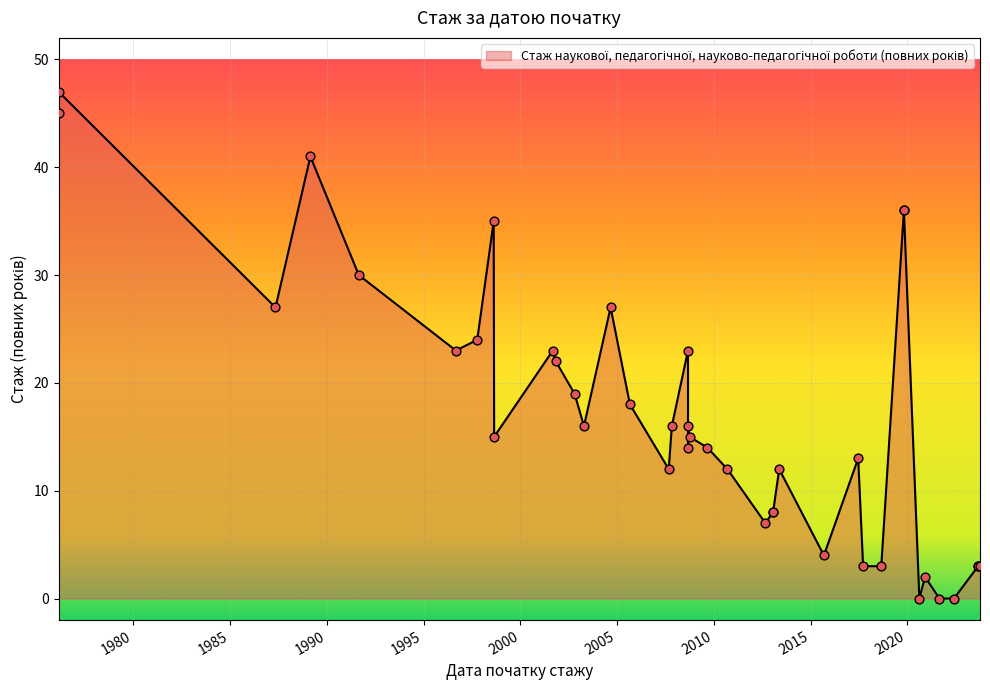

What is the ratio of the value at 1997-10-10 to the value at 2013-01-24?

3.0